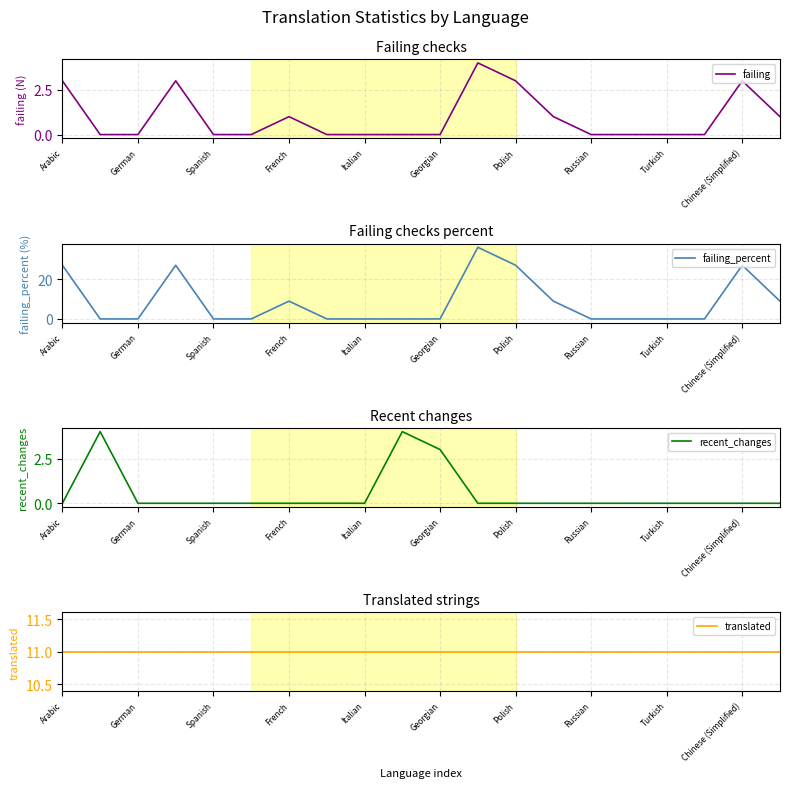

The failing_percent series shows 9.0 at French. True or false?

True